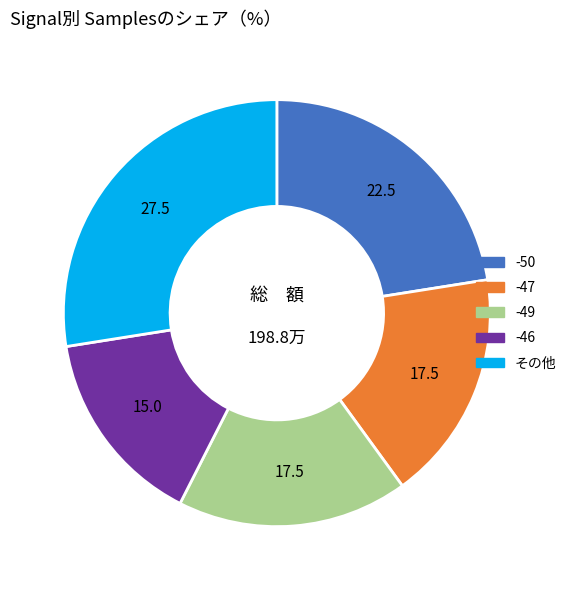

How many segments does this pie chart have?

5